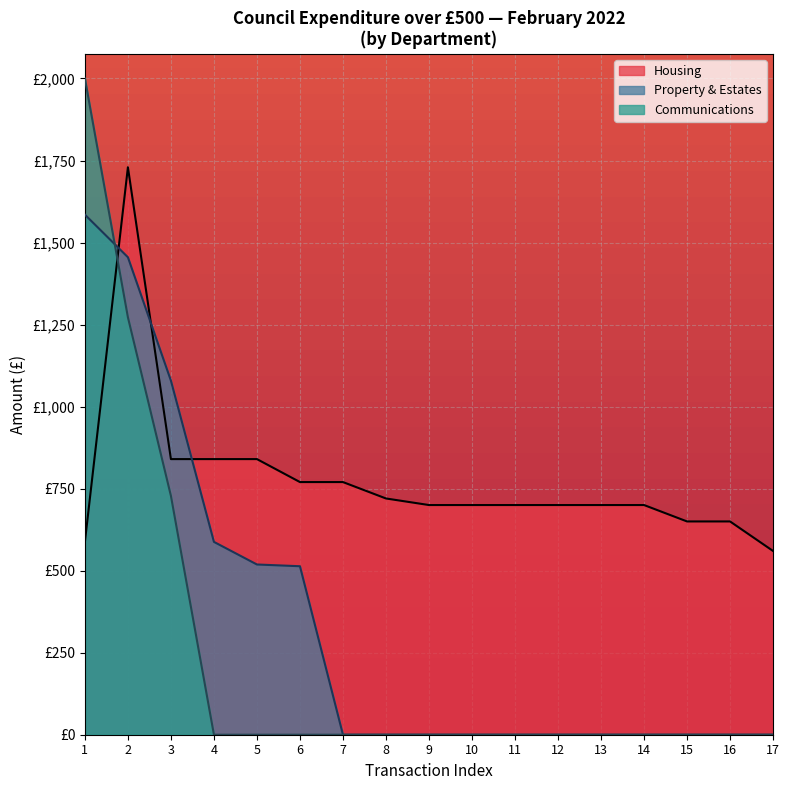

Which has a higher value, 16 or 2?

2